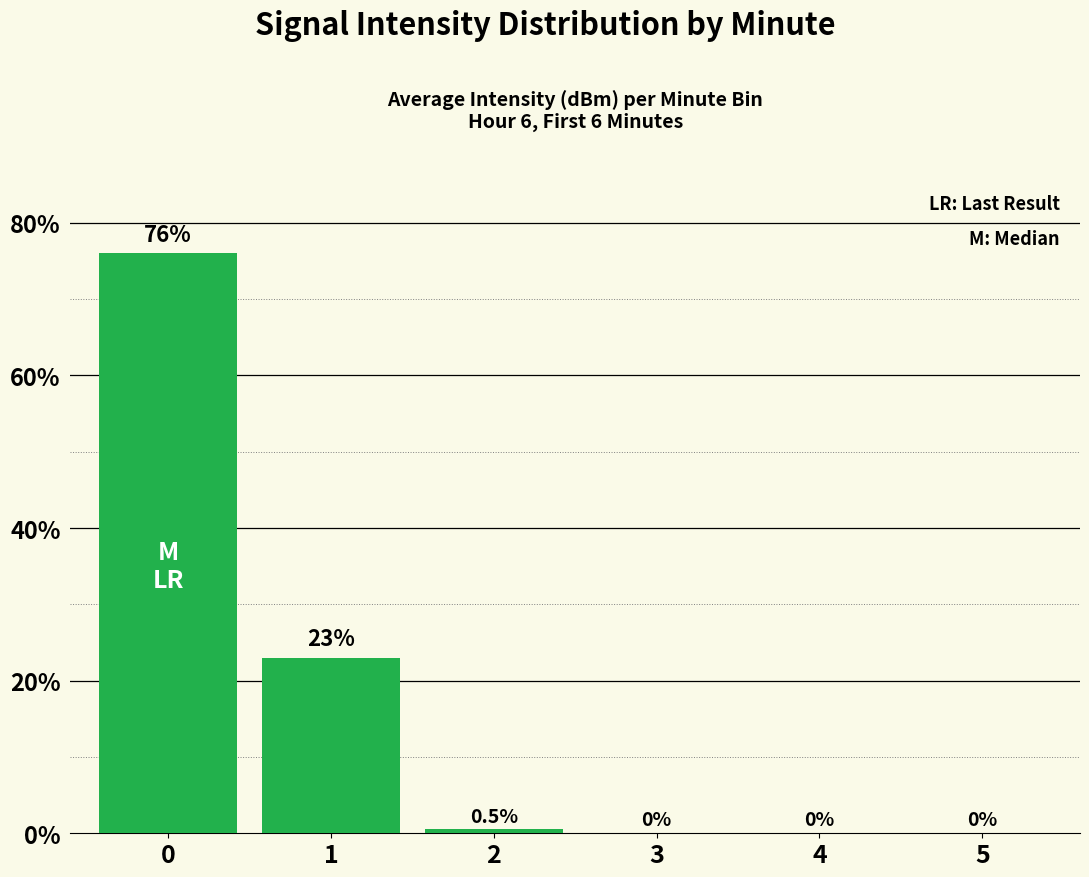

Read the value at 0.

76.0